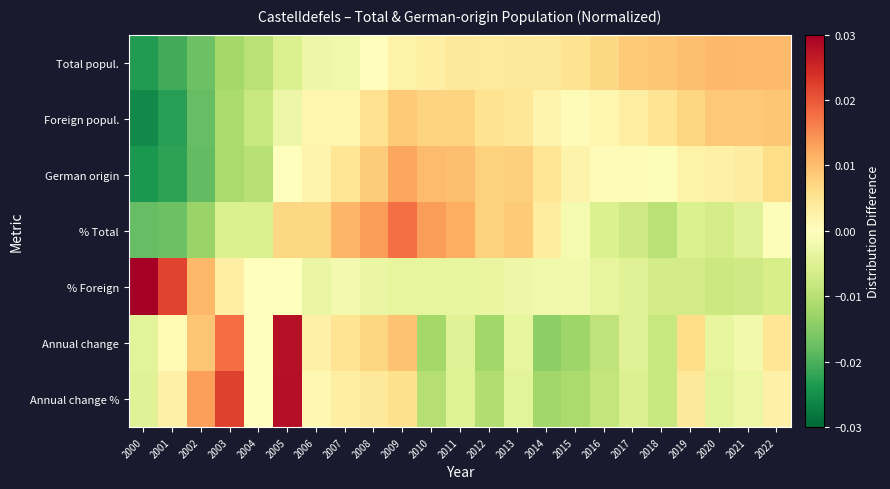

Reading left to right, transcribe all the data shown in this chart.

Total popul.: 2000=-0.0	2001=-0.0	2002=-0.0	2003=-0.0	2004=-0.0	2005=-0.0	2006=-0.0	2007=-0.0	2008=0.0	2009=0.0	2010=0.0	2011=0.0	2012=0.0	2013=0.0	2014=0.0	2015=0.0	2016=0.0	2017=0.0	2018=0.0	2019=0.0	2020=0.0	2021=0.0	2022=0.0
Foreign popul.: 2000=-0.0	2001=-0.0	2002=-0.0	2003=-0.0	2004=-0.0	2005=-0.0	2006=0.0	2007=0.0	2008=0.0	2009=0.0	2010=0.0	2011=0.0	2012=0.0	2013=0.0	2014=0.0	2015=0.0	2016=0.0	2017=0.0	2018=0.0	2019=0.0	2020=0.0	2021=0.0	2022=0.0
German origin: 2000=-0.0	2001=-0.0	2002=-0.0	2003=-0.0	2004=-0.0	2005=-0.0	2006=0.0	2007=0.0	2008=0.0	2009=0.0	2010=0.0	2011=0.0	2012=0.0	2013=0.0	2014=0.0	2015=0.0	2016=0.0	2017=0.0	2018=-0.0	2019=0.0	2020=0.0	2021=0.0	2022=0.0
% Total: 2000=-0.0	2001=-0.0	2002=-0.0	2003=-0.0	2004=-0.0	2005=0.0	2006=0.0	2007=0.0	2008=0.0	2009=0.0	2010=0.0	2011=0.0	2012=0.0	2013=0.0	2014=0.0	2015=-0.0	2016=-0.0	2017=-0.0	2018=-0.0	2019=-0.0	2020=-0.0	2021=-0.0	2022=-0.0
% Foreign: 2000=0.0	2001=0.0	2002=0.0	2003=0.0	2004=0.0	2005=-0.0	2006=-0.0	2007=-0.0	2008=-0.0	2009=-0.0	2010=-0.0	2011=-0.0	2012=-0.0	2013=-0.0	2014=-0.0	2015=-0.0	2016=-0.0	2017=-0.0	2018=-0.0	2019=-0.0	2020=-0.0	2021=-0.0	2022=-0.0
Annual change: 2000=-0.0	2001=0.0	2002=0.0	2003=0.0	2004=0.0	2005=0.0	2006=0.0	2007=0.0	2008=0.0	2009=0.0	2010=-0.0	2011=-0.0	2012=-0.0	2013=-0.0	2014=-0.0	2015=-0.0	2016=-0.0	2017=-0.0	2018=-0.0	2019=0.0	2020=-0.0	2021=-0.0	2022=0.0
Annual change %: 2000=-0.0	2001=0.0	2002=0.0	2003=0.0	2004=-0.0	2005=0.0	2006=0.0	2007=0.0	2008=0.0	2009=0.0	2010=-0.0	2011=-0.0	2012=-0.0	2013=-0.0	2014=-0.0	2015=-0.0	2016=-0.0	2017=-0.0	2018=-0.0	2019=0.0	2020=-0.0	2021=-0.0	2022=0.0